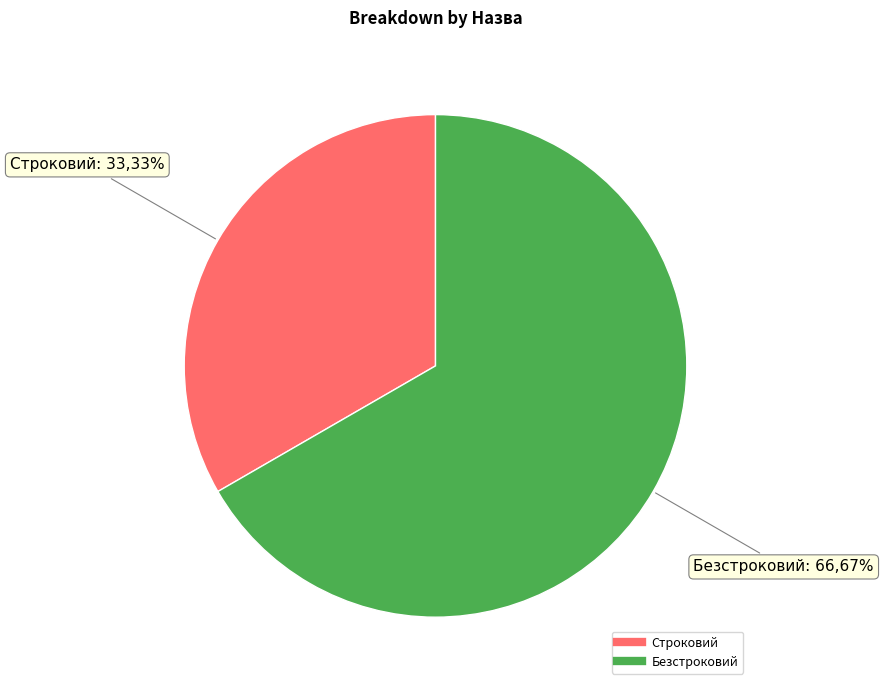

True or false: Безстроковий accounts for 67% of the total.

True